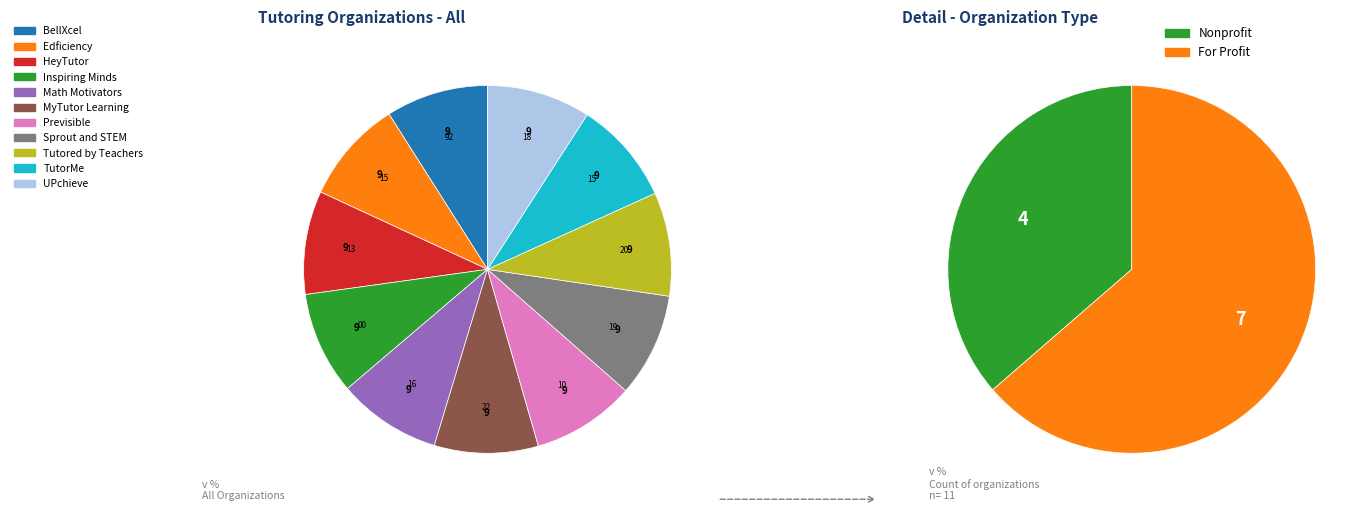

Does TutorMe account for over 50% of the chart?

No